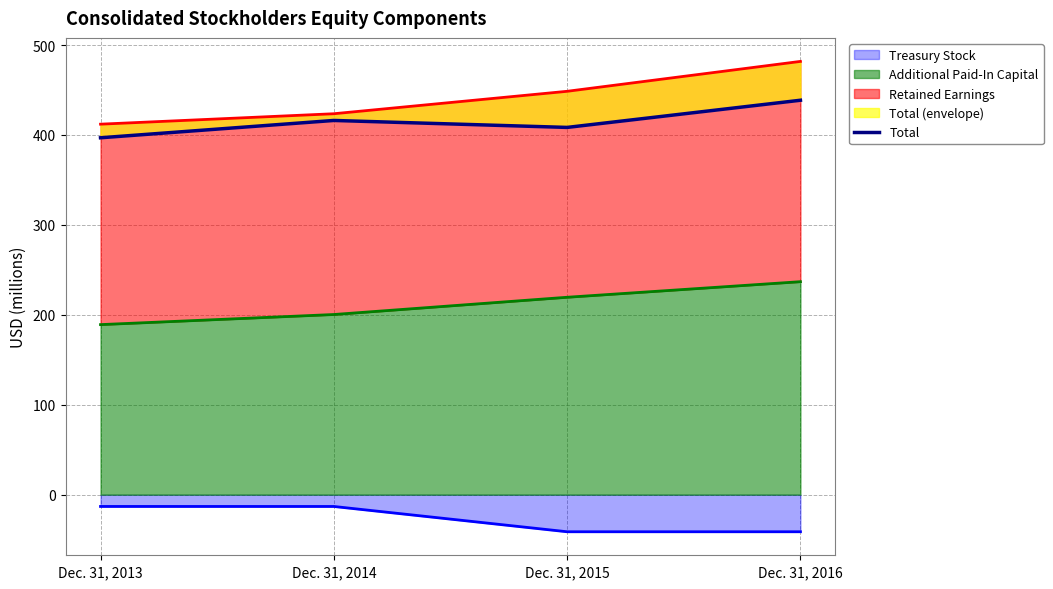

True or false: the data shows 416.1 at Dec. 31, 2014.

True